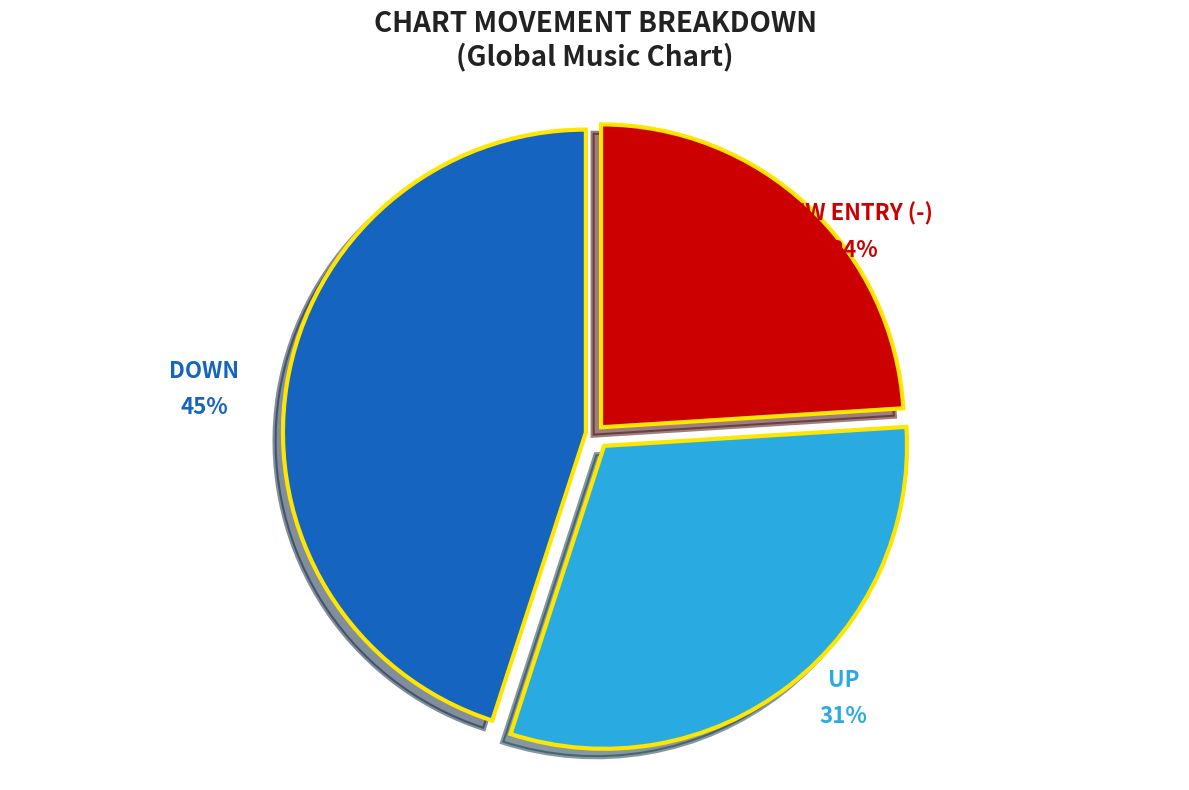

Approximately how many times larger is the value at down compared to -?

1.9